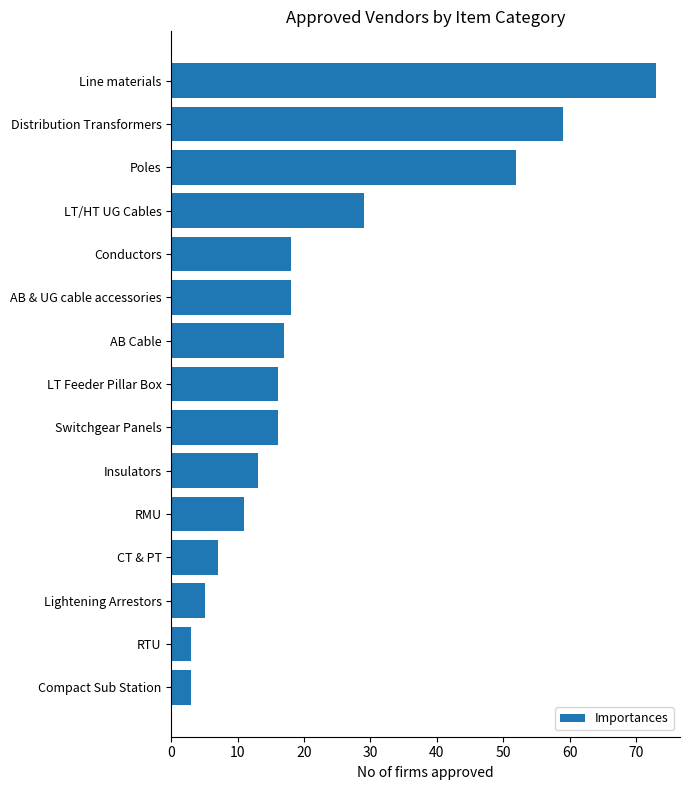

What is the change in value from Switchgear Panels to Distribution Transformers?

+43